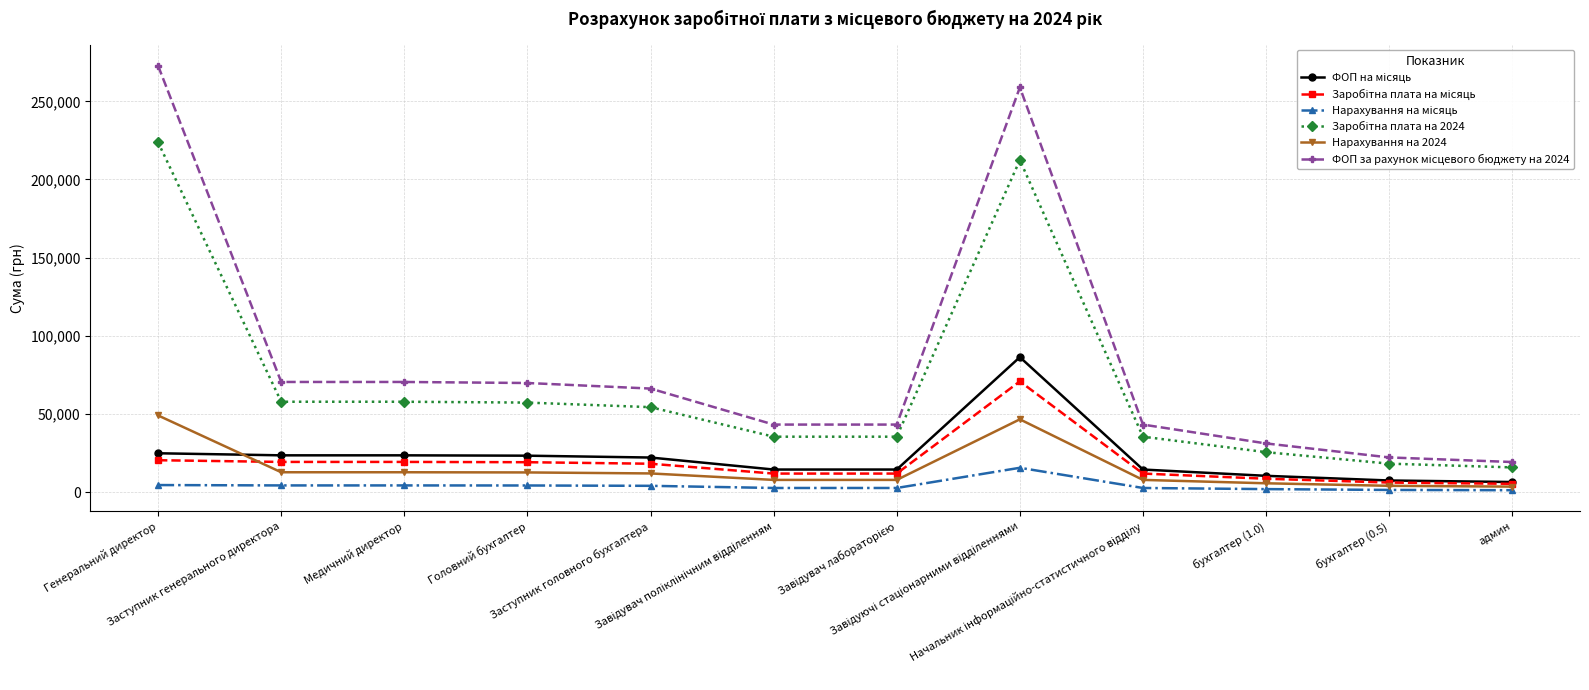

How many distinct data groups are displayed?

6